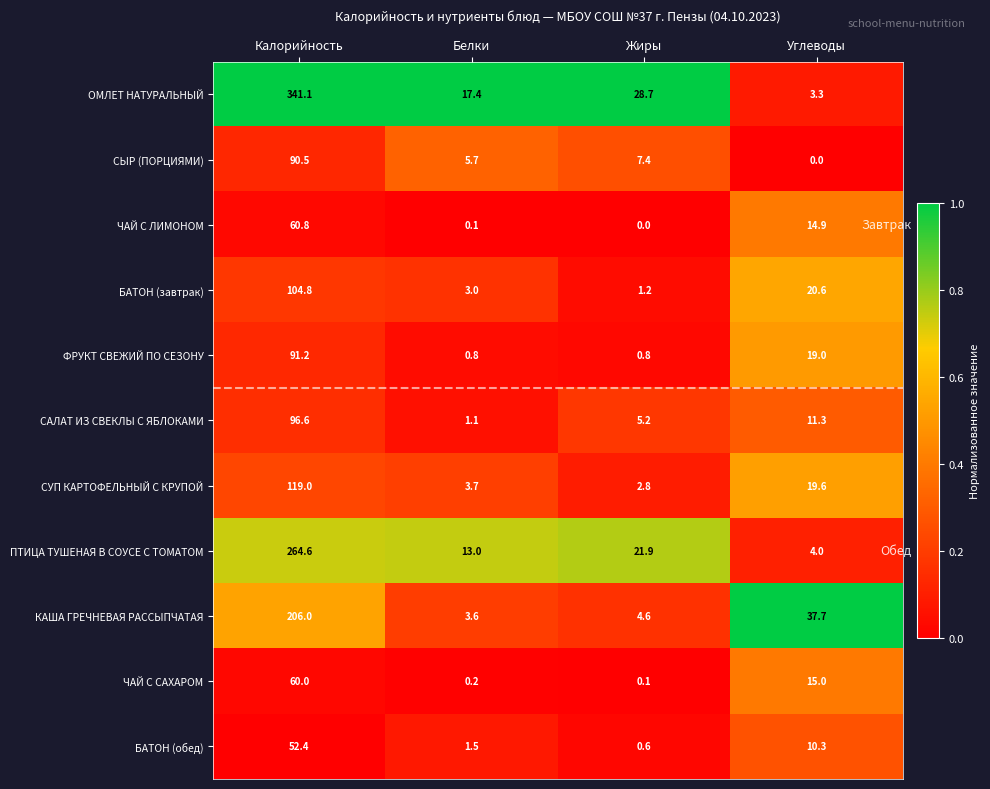

The value of КАША ГРЕЧНЕВАЯ РАССЫПЧАТАЯ at Калорийность is 206.0. True or false?

True